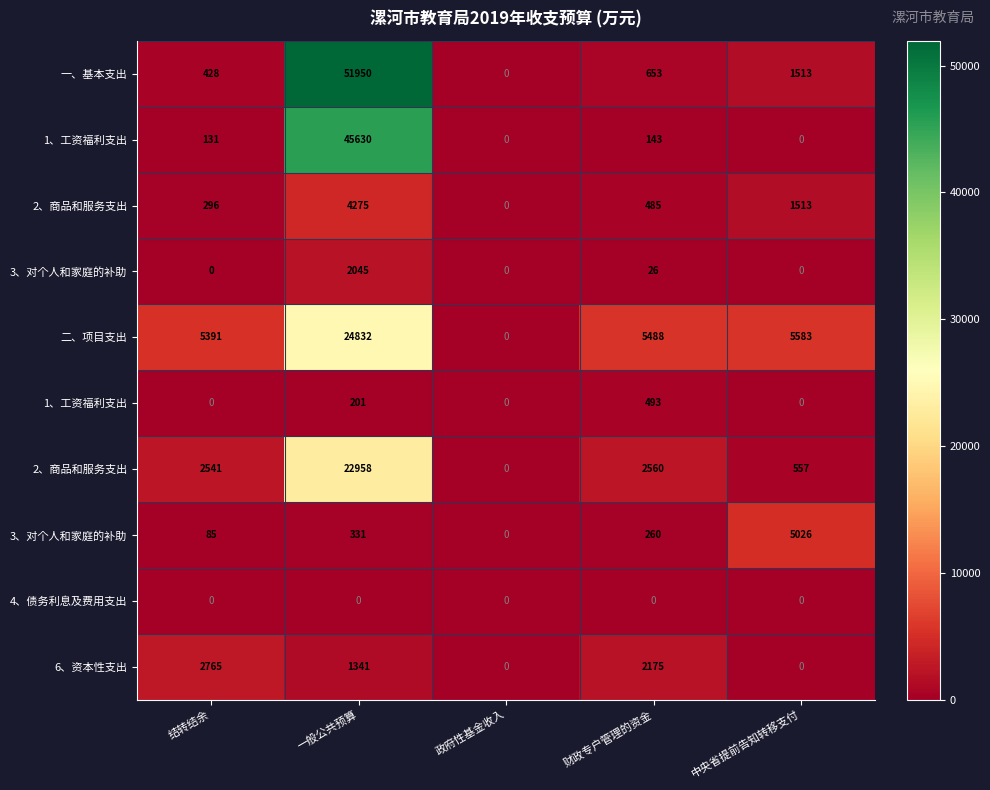

At which category does the chart reach its minimum across all series?

政府性基金收入